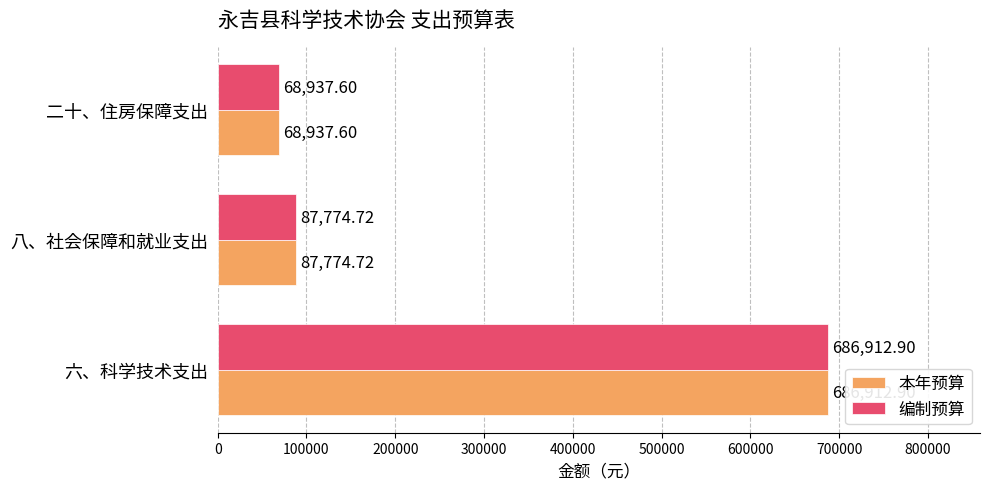

At which label does 本年预算 reach its peak?

六、科学技术支出